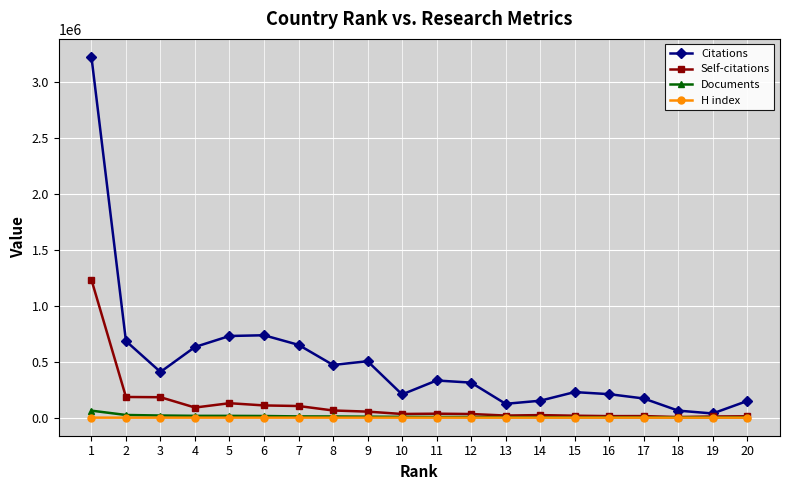

What is the maximum value shown in the chart?

3224030